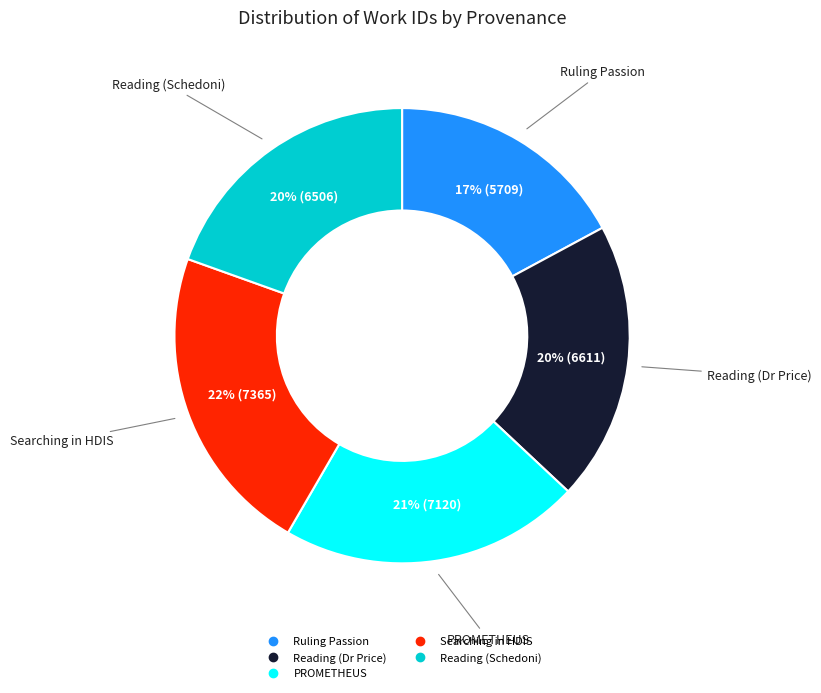

To the nearest percent, what is the difference between the largest and smallest slice percentages?

5%